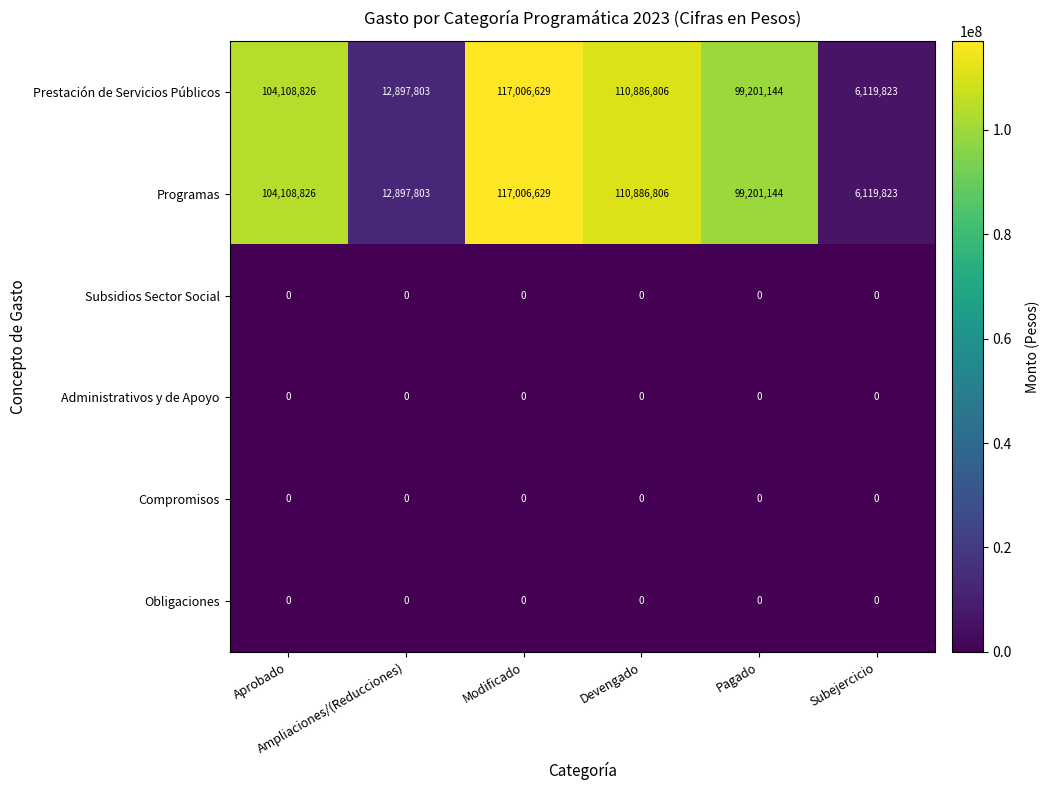

What is the difference between the maximum and minimum values in the Programas series?

110886806